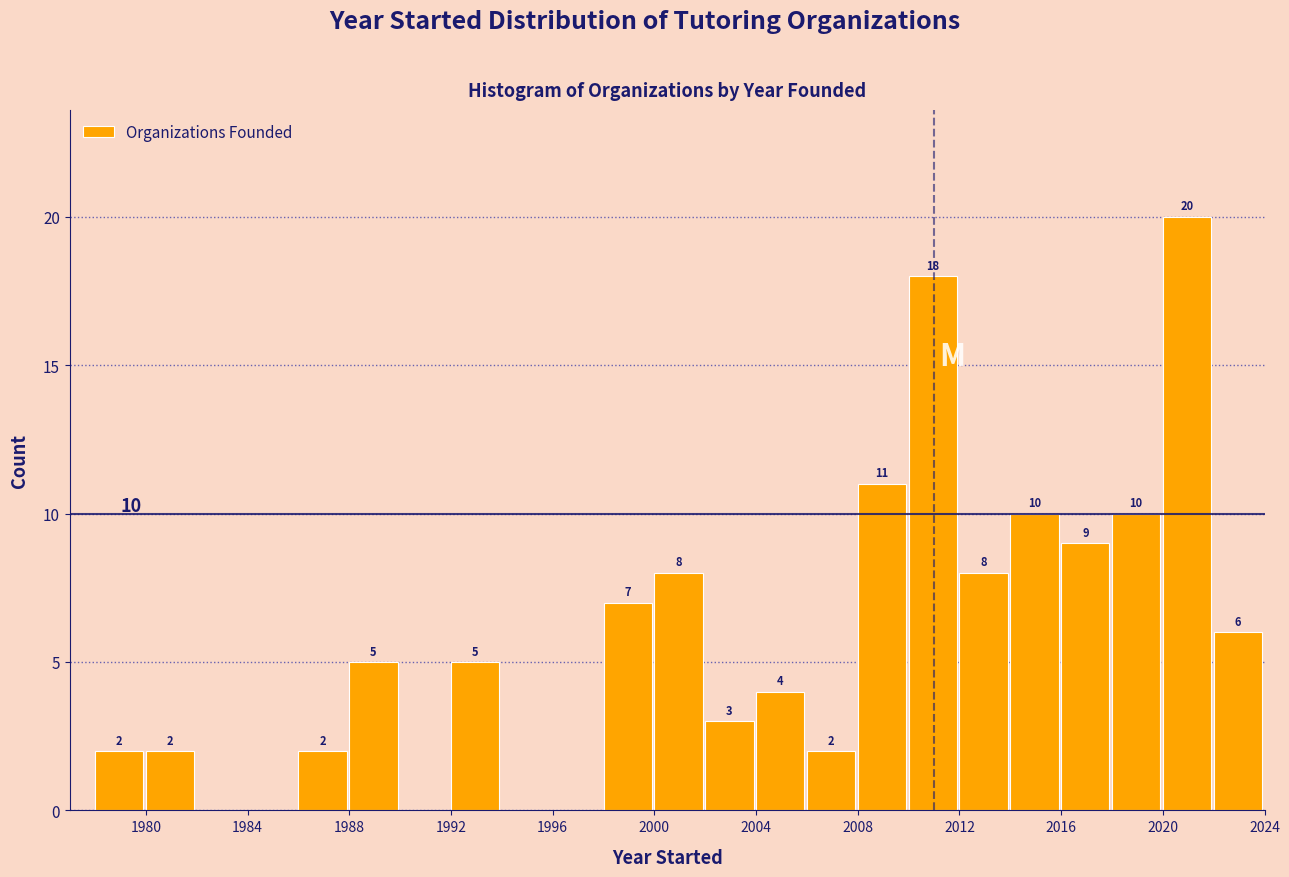

Which range on the x-axis has the tallest bar?

2020 to 2022